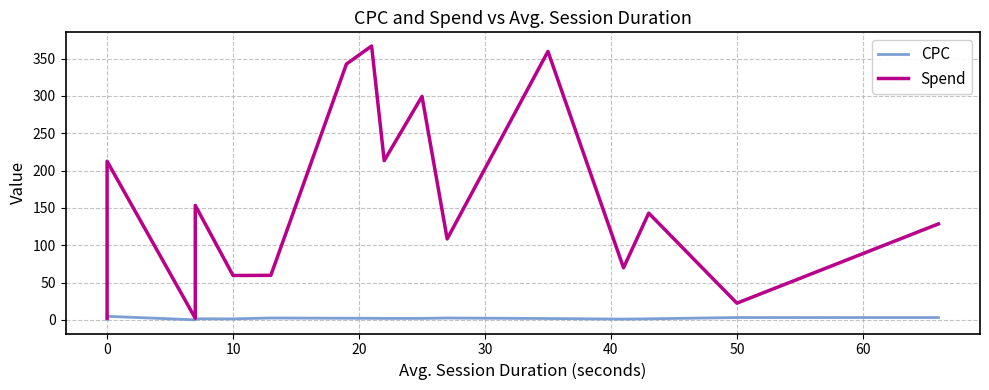

List the series in order of their overall mean, lowest first.

CPC, Spend